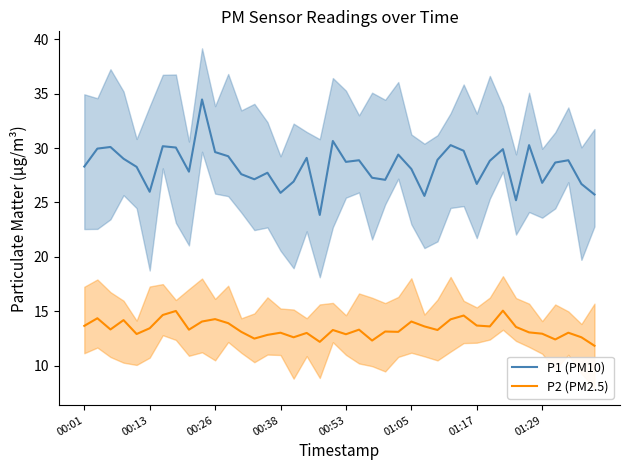

True or false: P1 (PM10) and P2 (PM2.5) intersect in this chart.

False